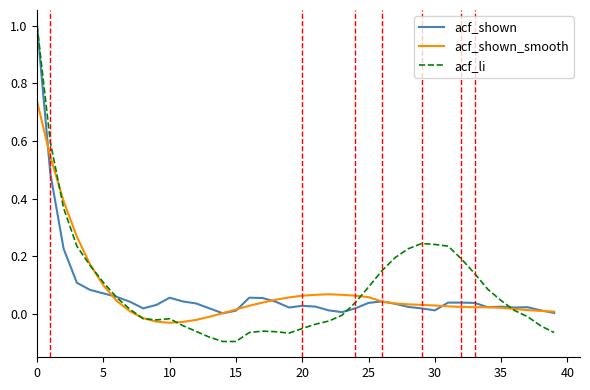

What is the sum of all acf_li values?

3.5